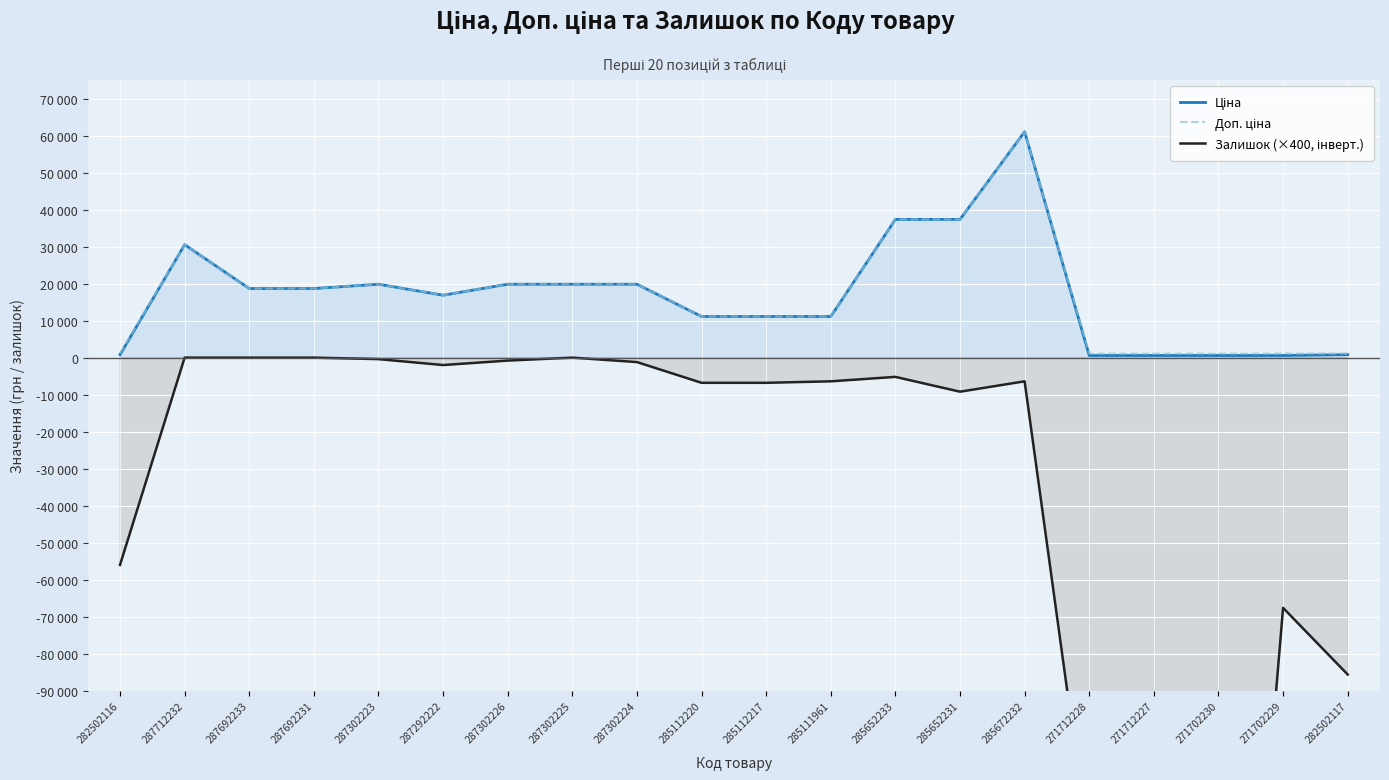

What is the minimum value for Залишок (×400, інверт.)?

-276000.0